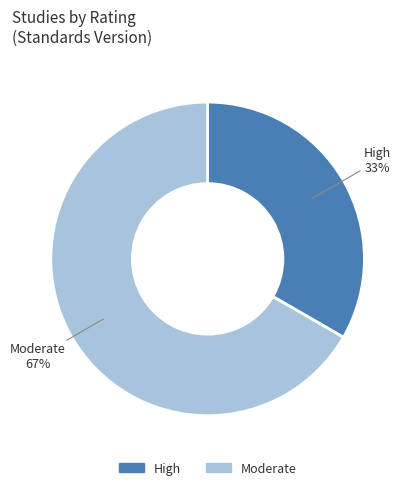

How many slices are in this pie chart?

2